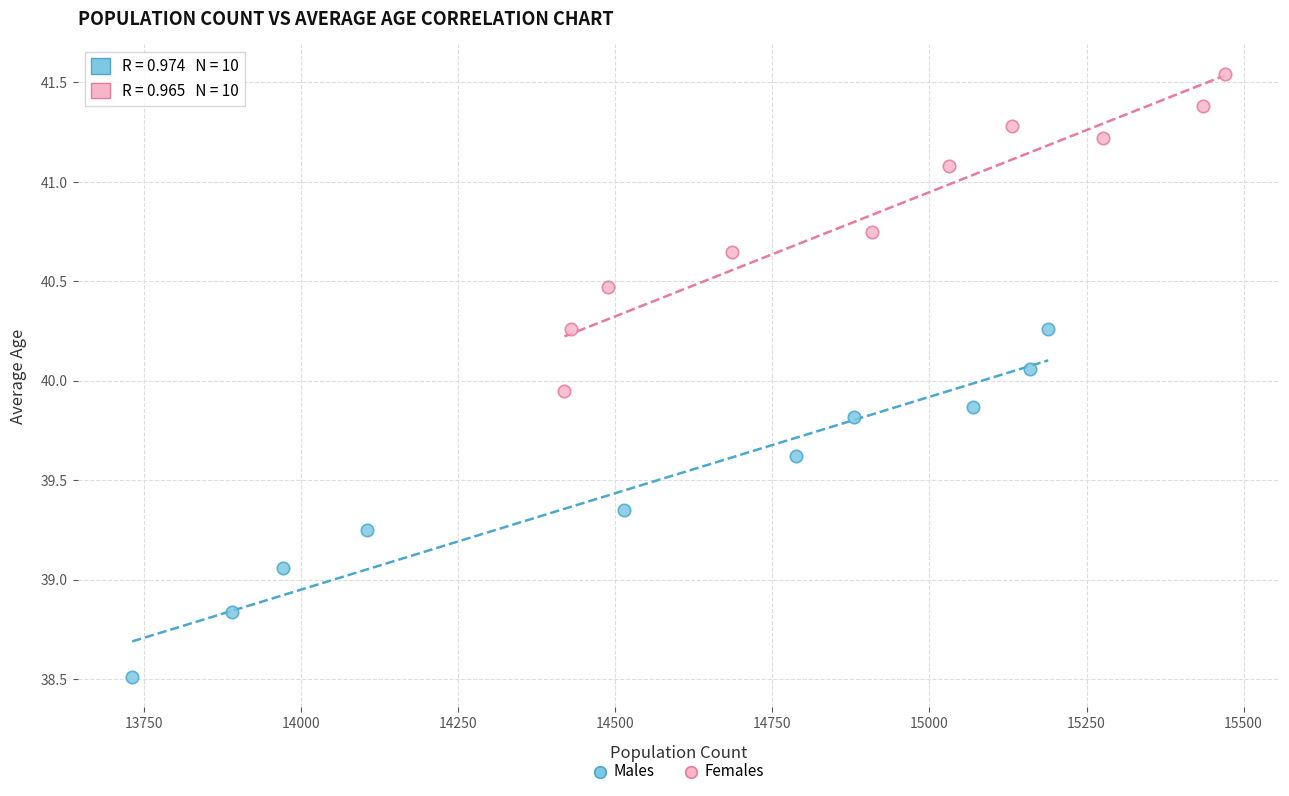

What are all the series names shown in the legend?

Males, Females